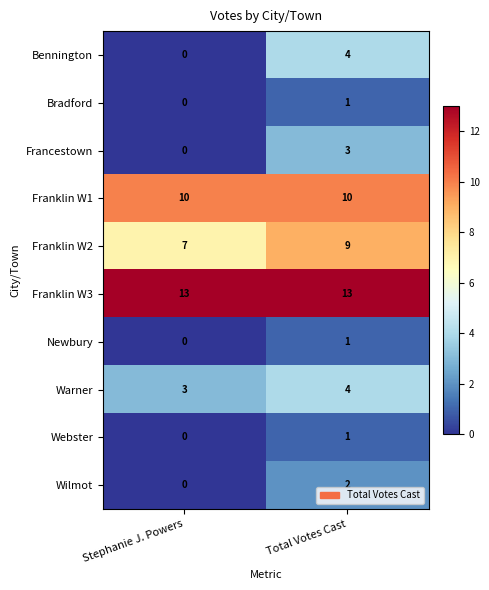

Where is Newbury nearest to the value 0?

Stephanie J. Powers